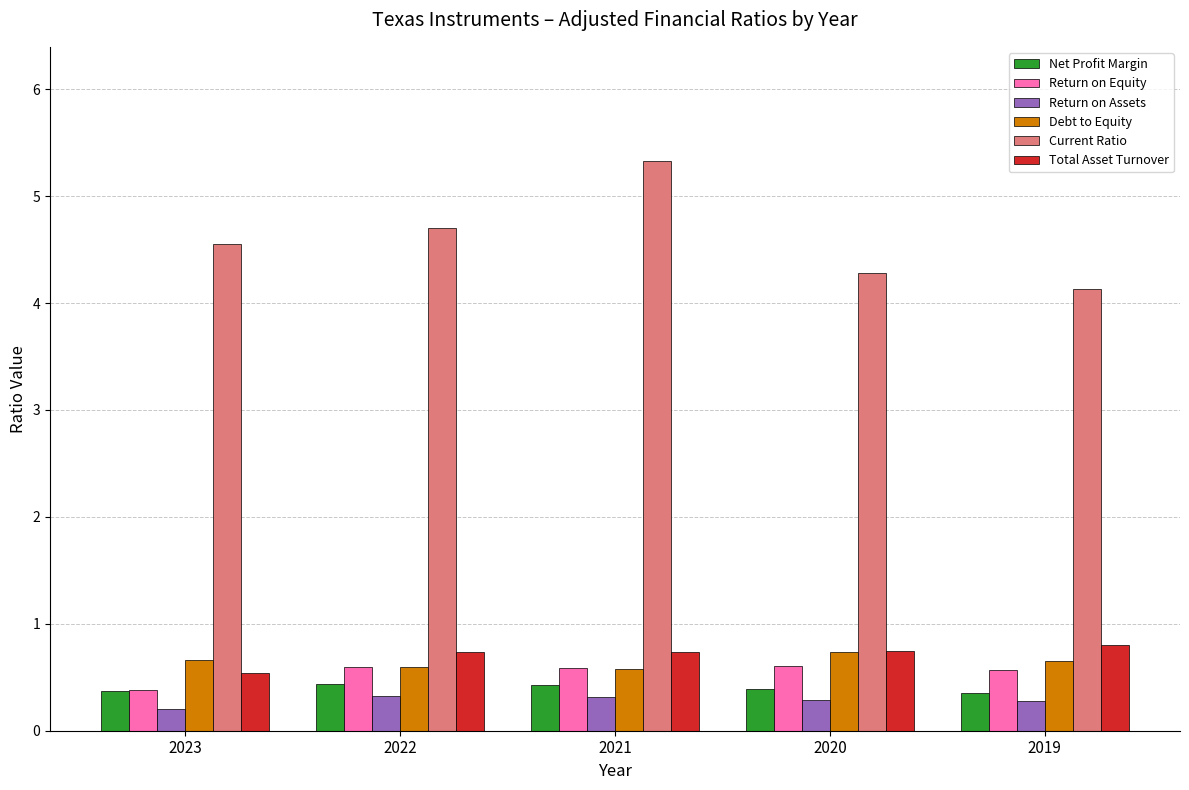

What is the sum of all Current Ratio values?

23.0